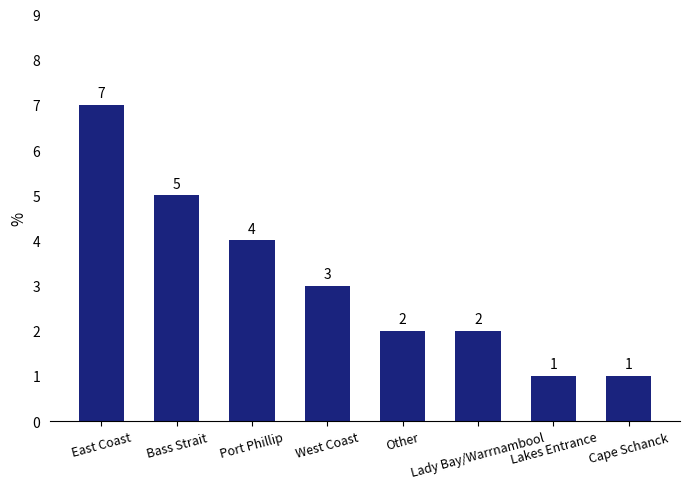

What is the change in value from Port Phillip to Other?

-2